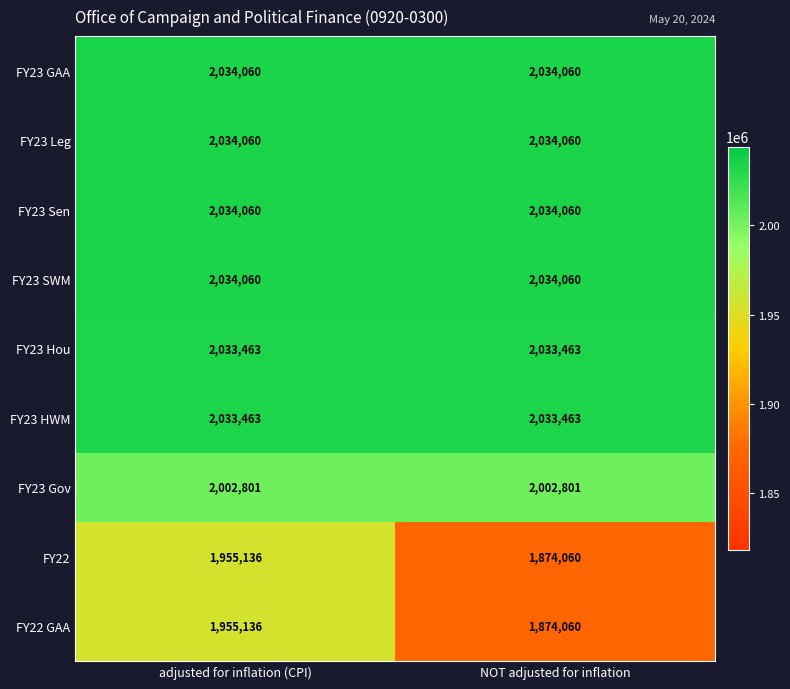

Count the number of data series in this chart.

9